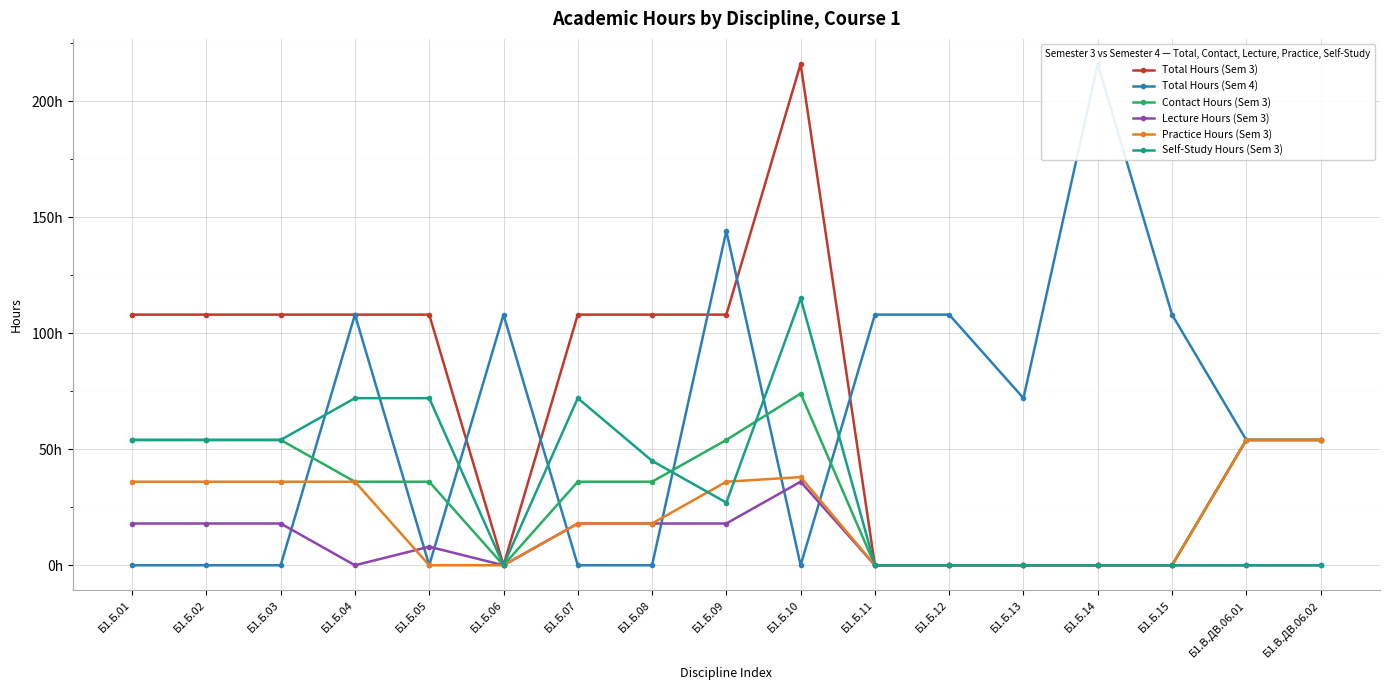

How many series are shown in this chart?

6